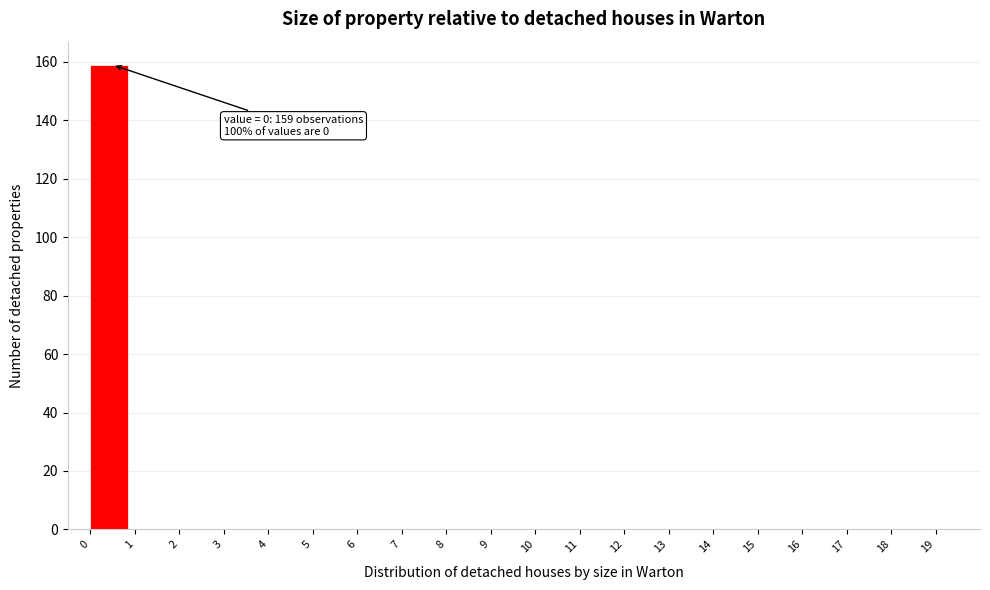

Which range on the x-axis has the tallest bar?

0 to 1